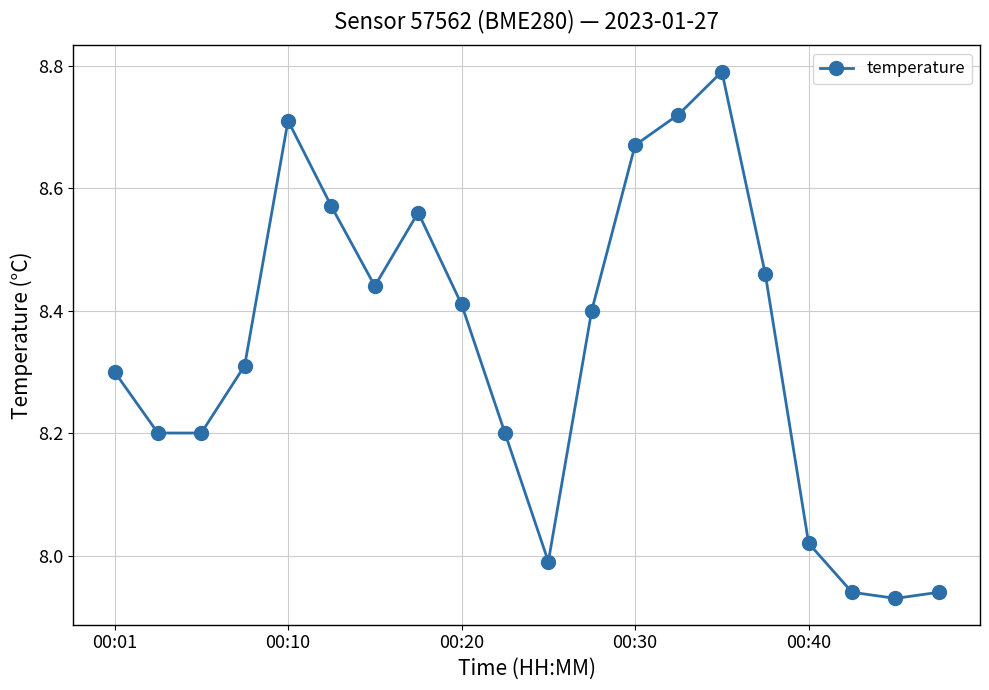

What is the difference between the second highest and minimum values?

0.8